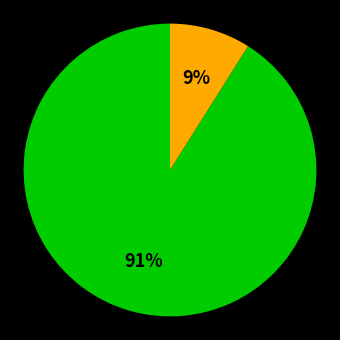

How many slices are in this pie chart?

2